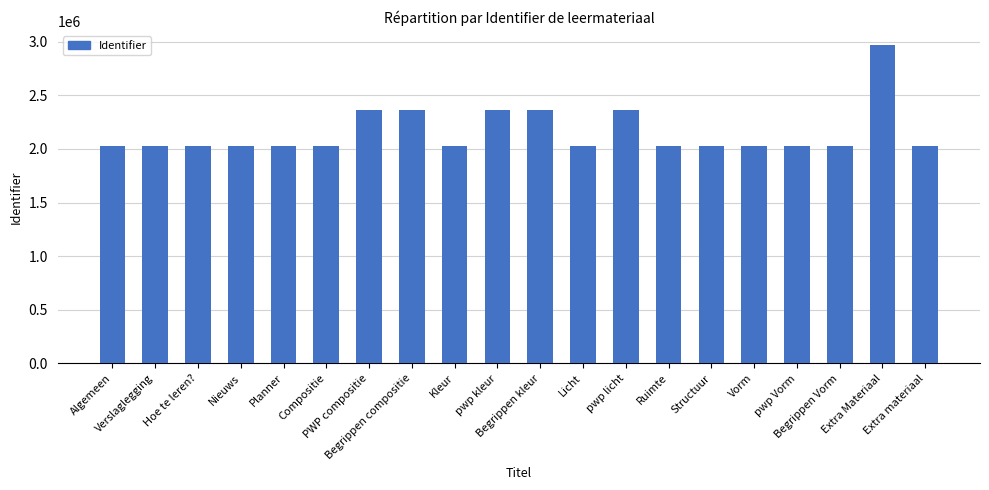

Does the chart contain any negative values?

No